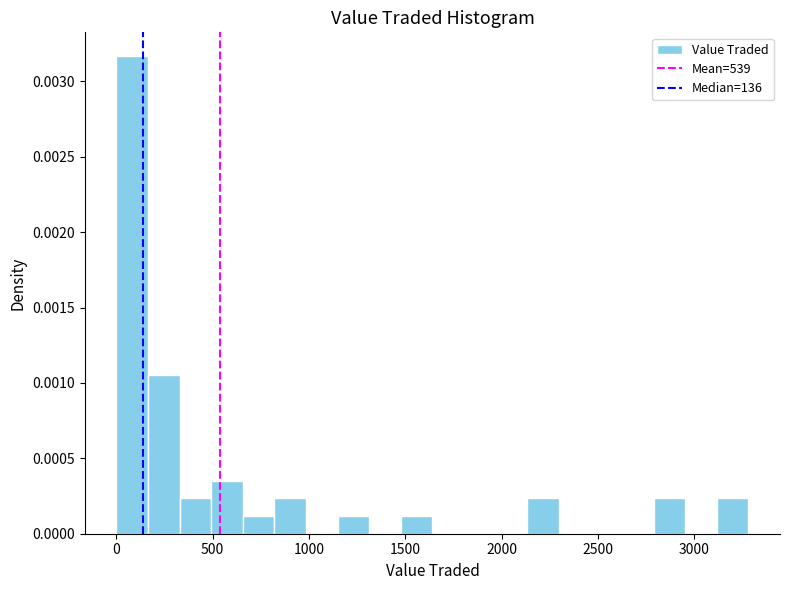

Around what value on the x-axis is the tallest bar? Give the approximate position of its centre, as read against the axis.

100